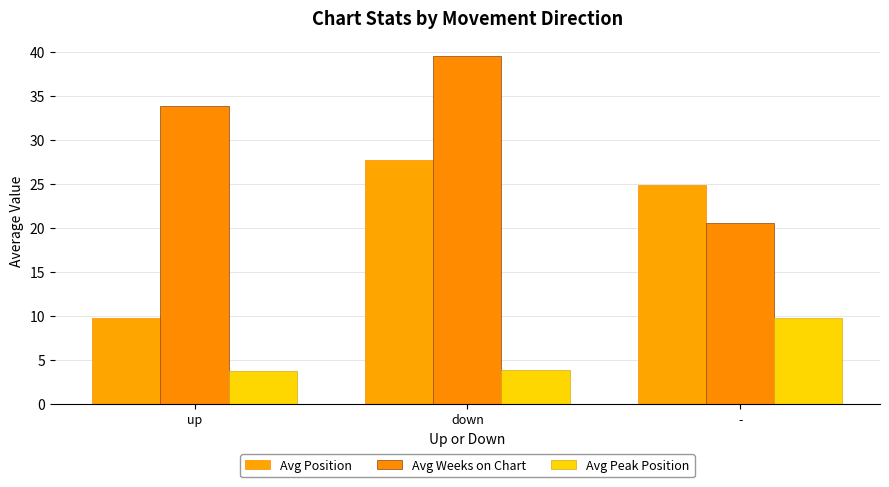

Rank the series by their average value, from highest to lowest.

Avg Weeks on Chart, Avg Position, Avg Peak Position